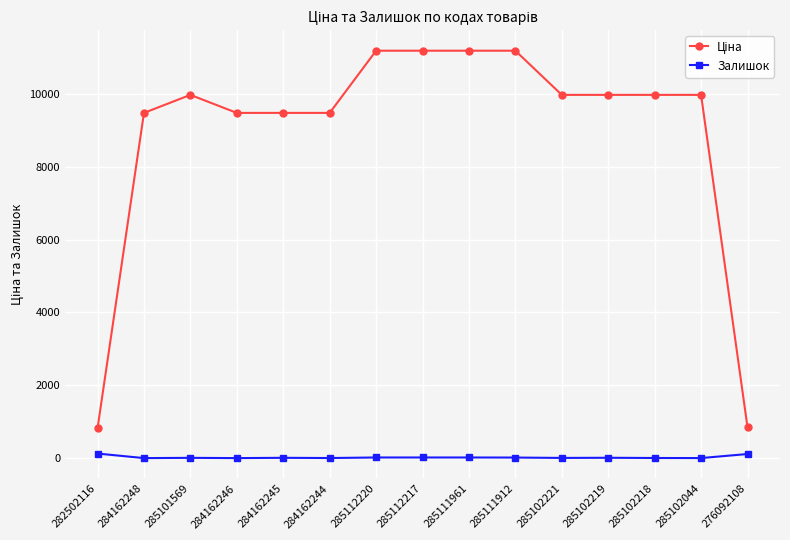

What is the greatest value displayed?

11188.2